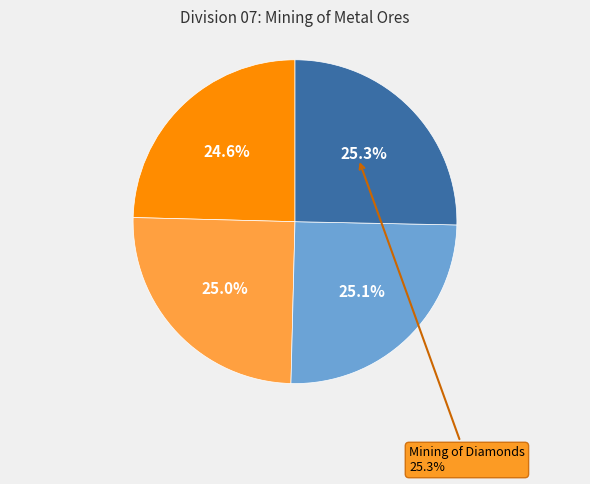

Do Mining of Copper/Nickel and Mining of Diamonds together represent more than half of the pie?

Yes